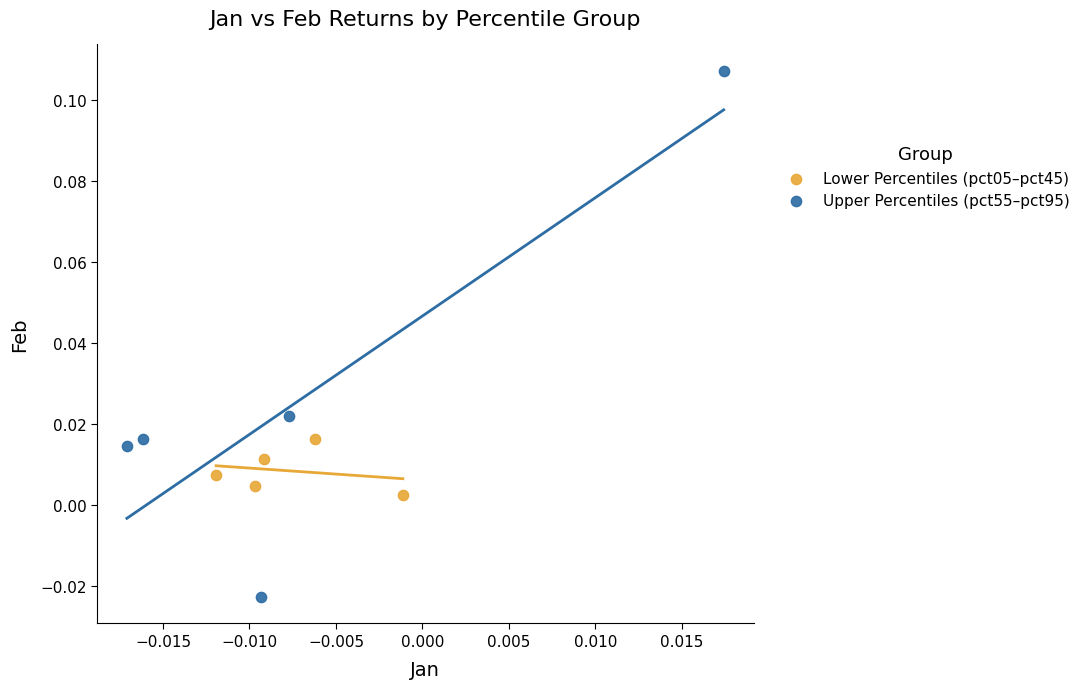

Which series reaches the maximum Y coordinate?

Upper Percentiles (pct55–pct95)